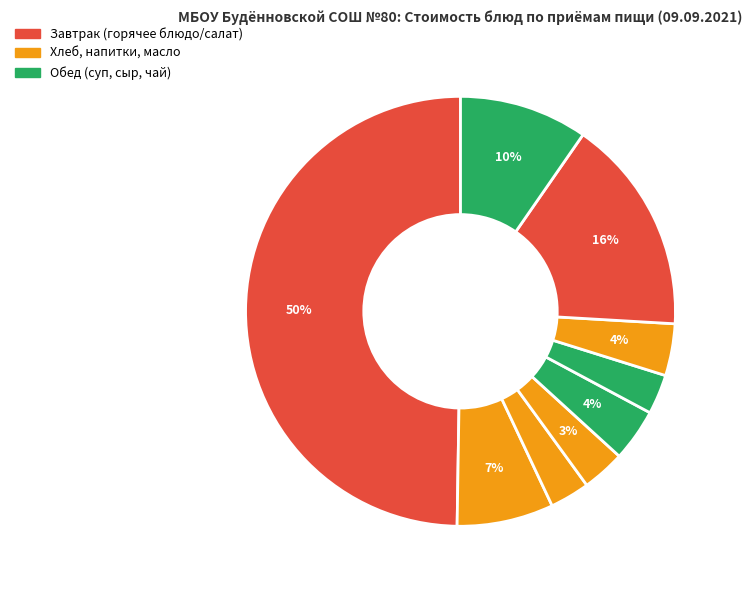

Count the number of slices in the pie.

9